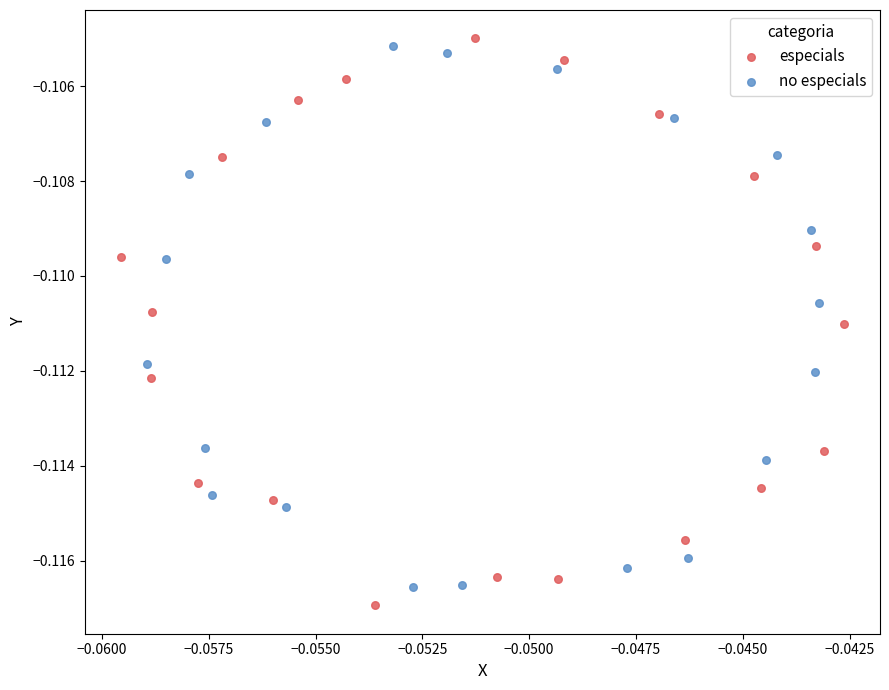

Which series contains the highest Y value?

especials